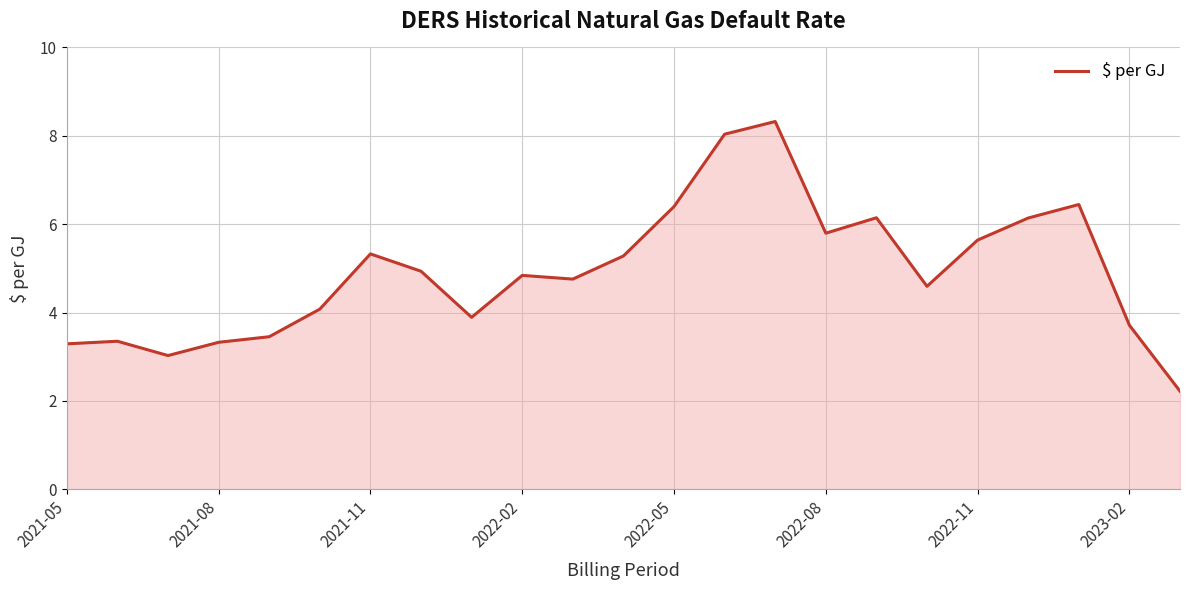

What is the greatest value displayed?

8.3